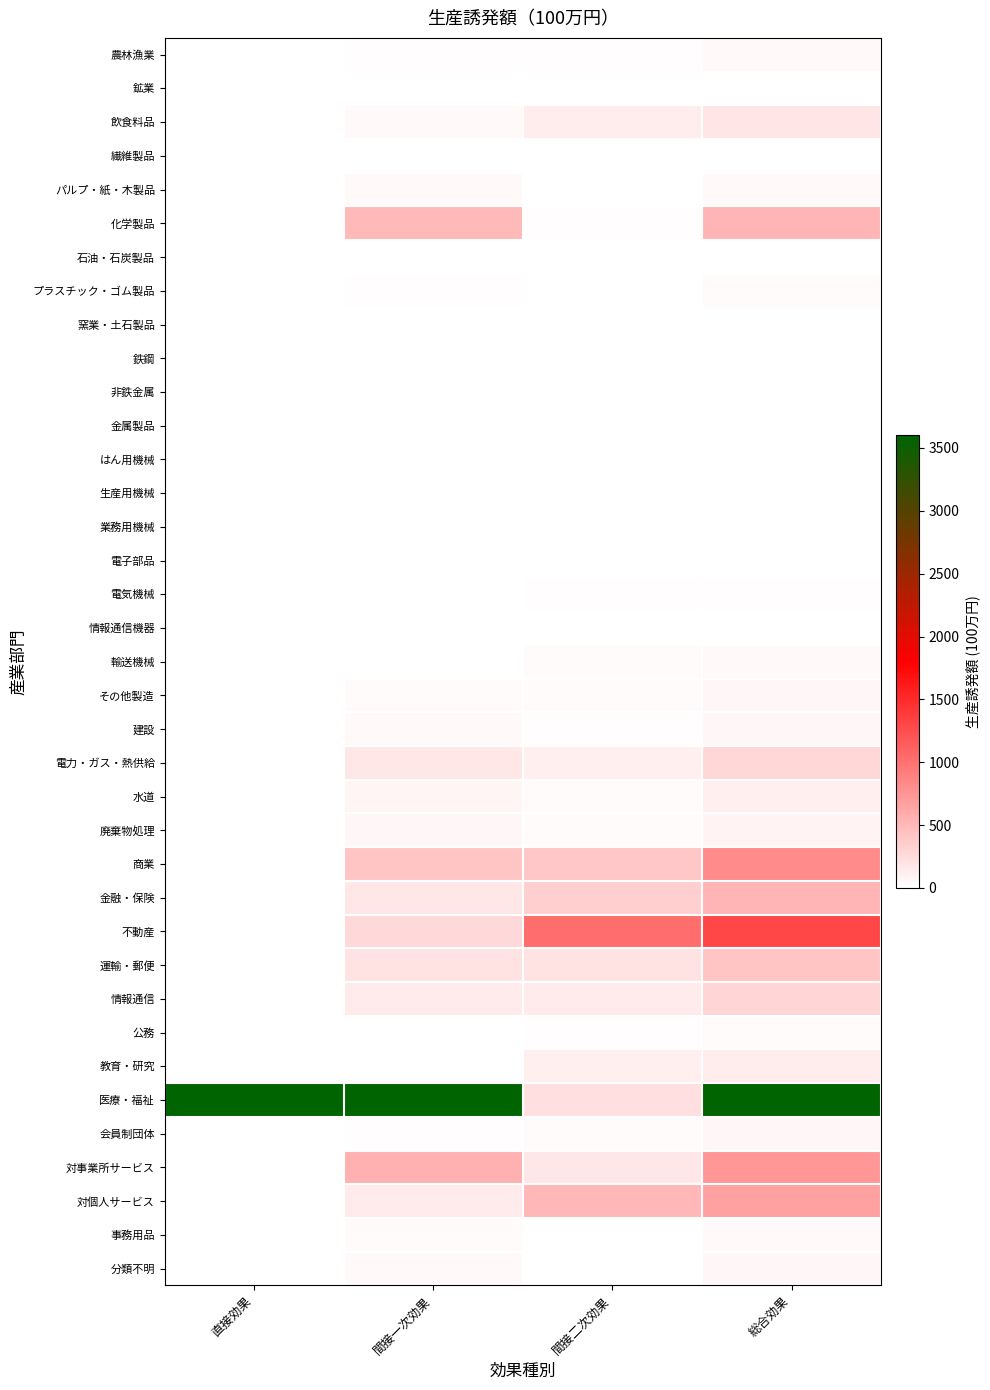

List the series in order of their peak value, highest first.

医療・福祉, 不動産, 商業, 対事業所サービス, 対個人サービス, 金融・保険, 化学製品, 運輸・郵便, 情報通信, 電力・ガス・熱供給, 飲食料品, 教育・研究, 水道, 廃棄物処理, 建設, その他製造, 分類不明, 会員制団体, パルプ・紙・木製品, 事務用品, 農林漁業, 輸送機械, プラスチック・ゴム製品, 公務, 電気機械, 繊維製品, 非鉄金属, 金属製品, 業務用機械, 石油・石炭製品, 窯業・土石製品, 生産用機械, 情報通信機器, 鉱業, 電子部品, はん用機械, 鉄鋼